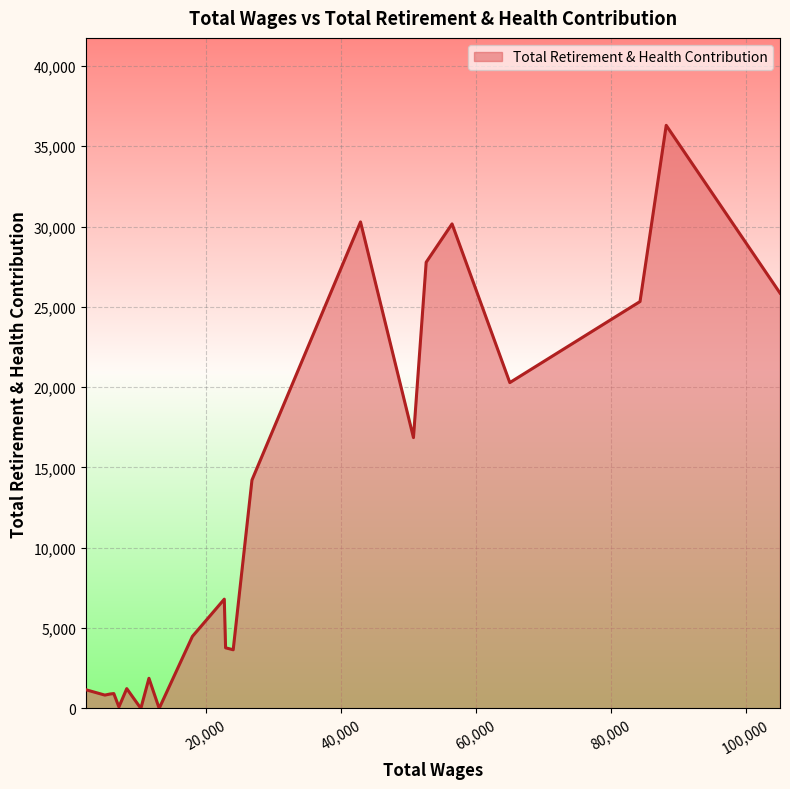

What is the maximum value shown in the chart?

36300